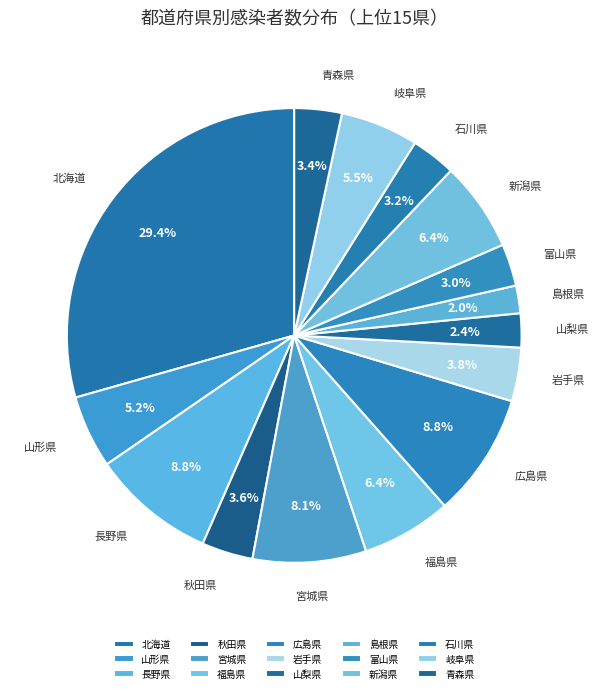

Is there any slice that represents more than half of the pie?

No